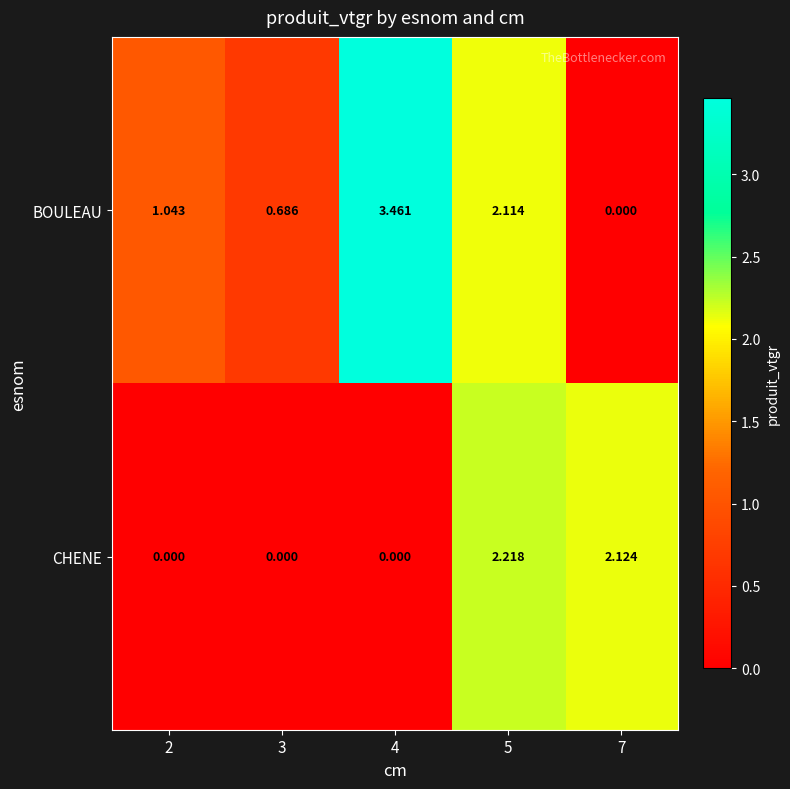

Rank the series at 5 from highest to lowest value.

CHENE, BOULEAU